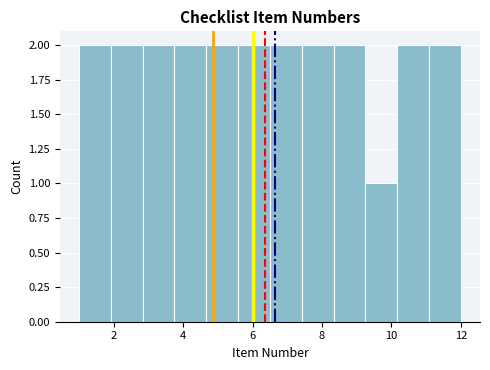

Reading left to right, list every bar in this chart as the range it spans on the x-axis followed by its height. Neither the bar edges nor the heights are printed on the chart, so give them approximately, as read against the axes.

1.0 to 2.0: 2
2.0 to 2.8: 2
2.8 to 3.8: 2
3.8 to 4.6: 2
4.6 to 5.6: 2
5.6 to 6.6: 2
6.6 to 7.4: 2
7.4 to 8.4: 2
8.4 to 9.2: 2
9.2 to 10.2: 1
10.2 to 11.0: 2
11.0 to 12.0: 2